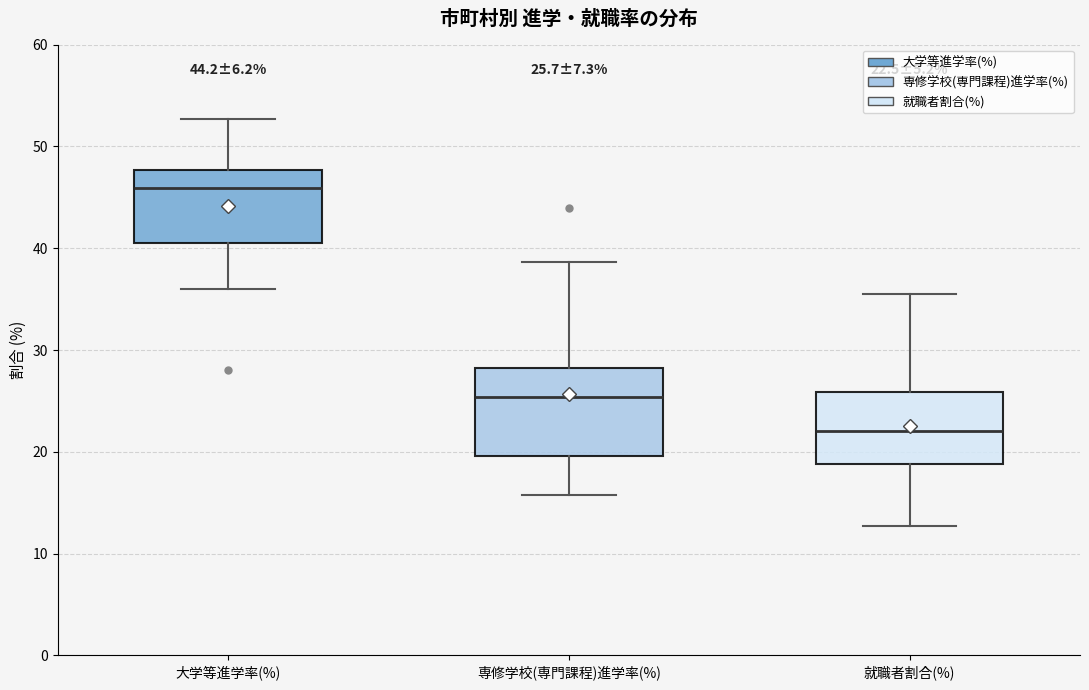

Which box has the highest median line?

大学等進学率(%)